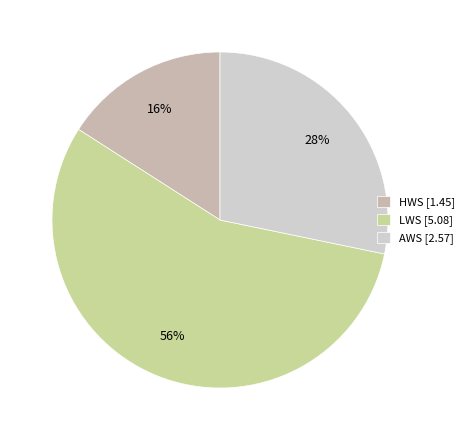

Which category has the biggest portion of the pie?

LWS